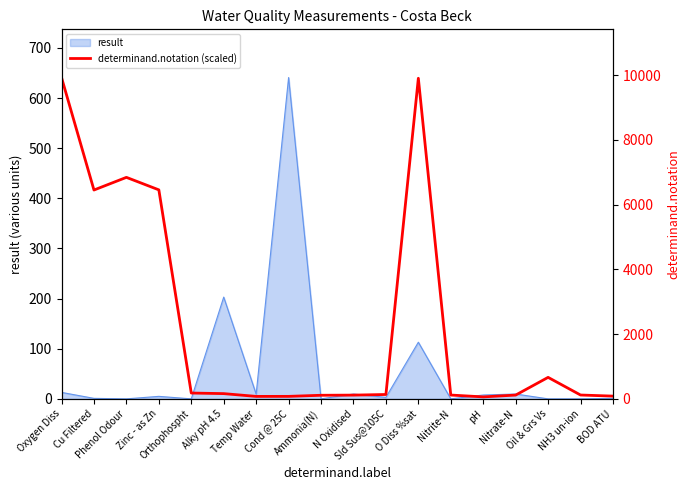

Where is the first local minimum?

Cu Filtered